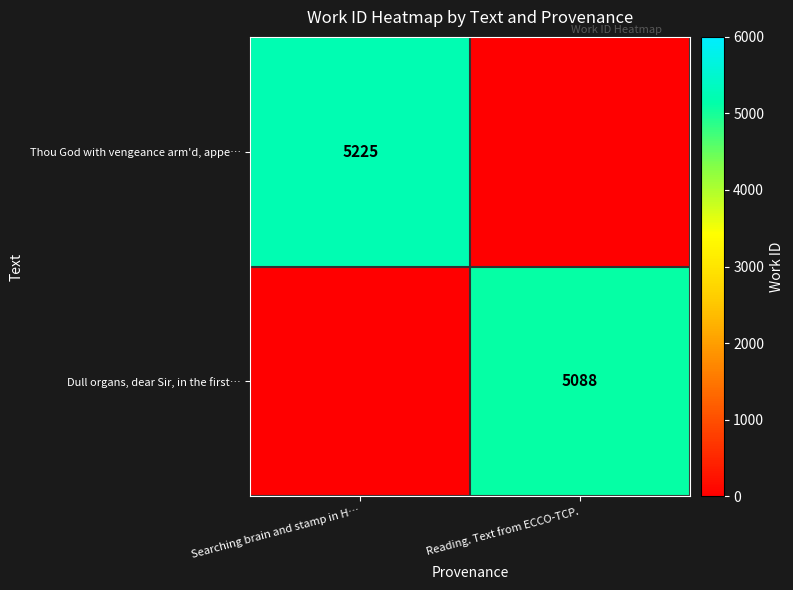

What is the total value across all series at Reading. Text from ECCO-TCP.?

5088